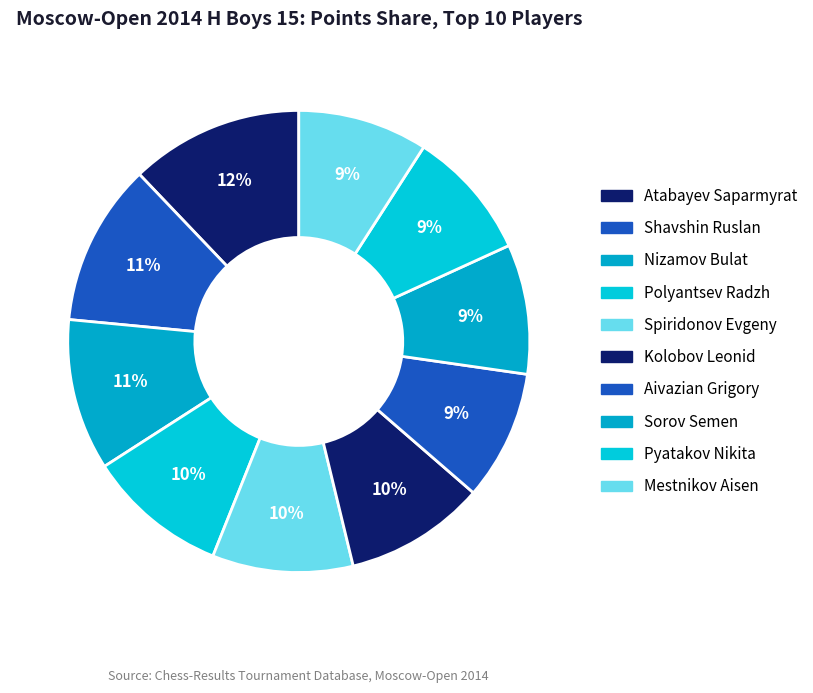

How many slices are in this pie chart?

10